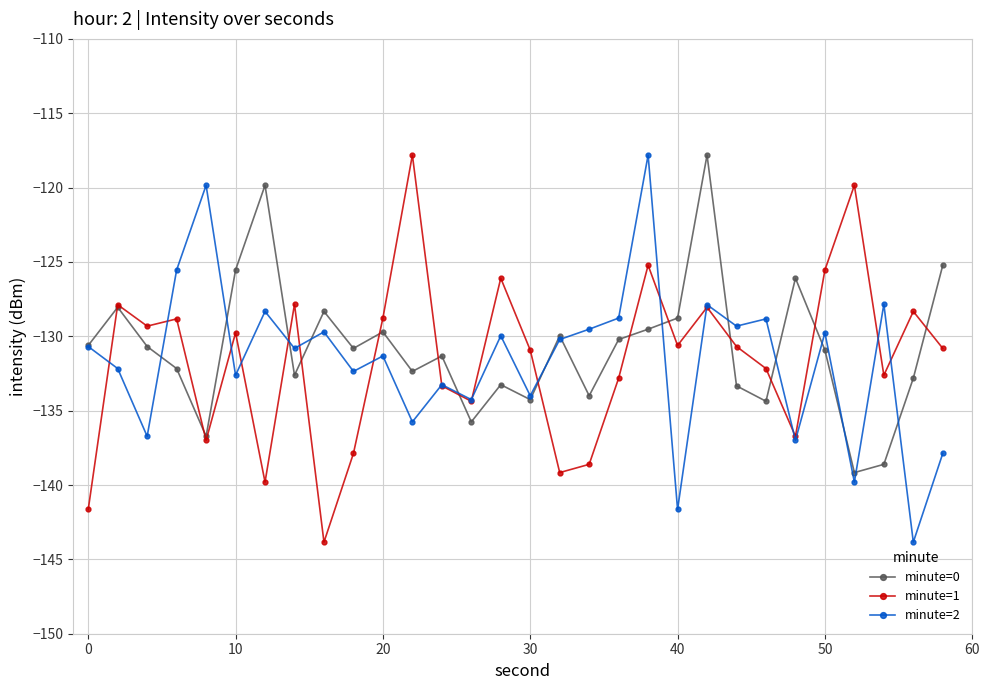

How many interior local valleys does the minute=1 series have?

9